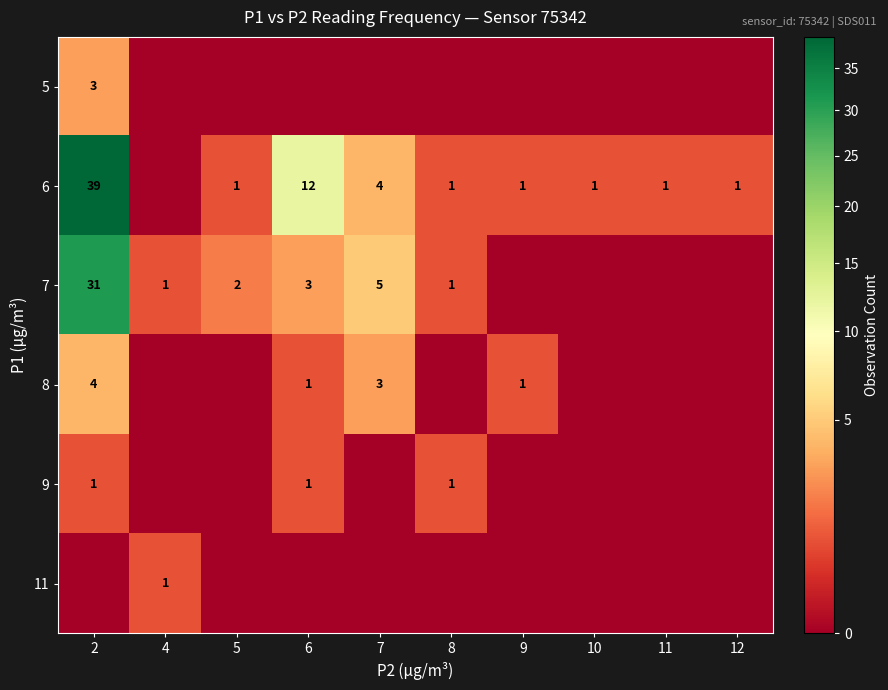

Which has a higher value, 9 or 2?

2